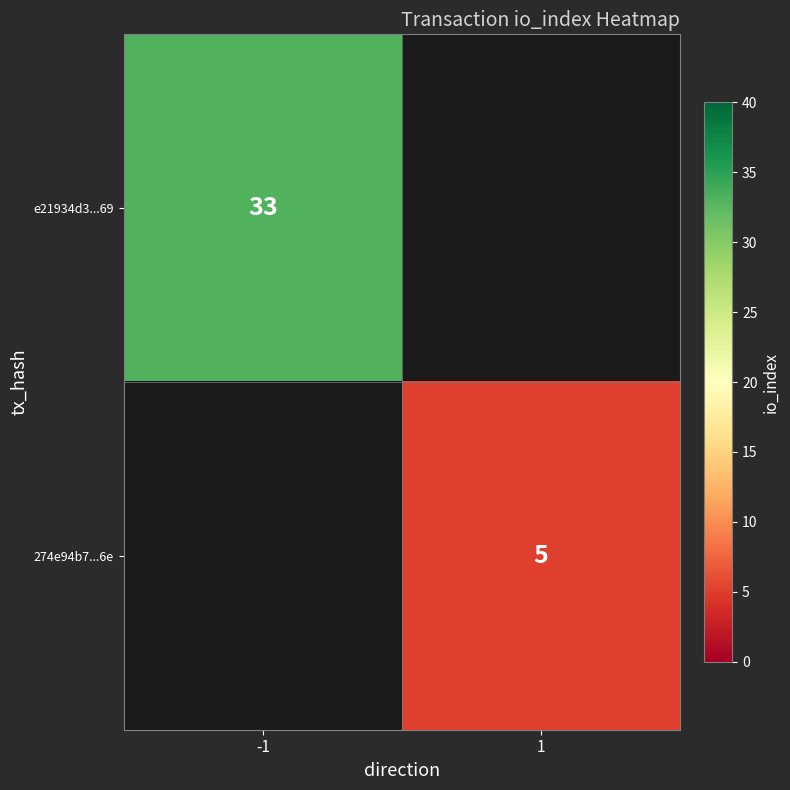

Is the value of 274e94b7...6e at 1 greater than the value of e21934d3...69 at -1?

No